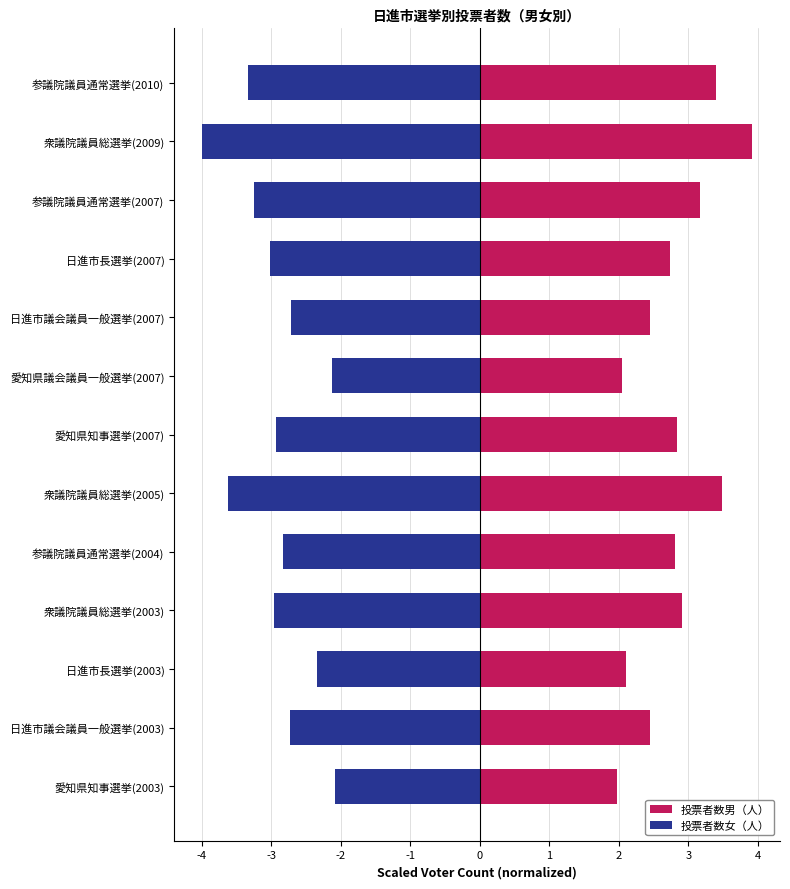

What is the sum of all 投票者数男（人） values?

36.3